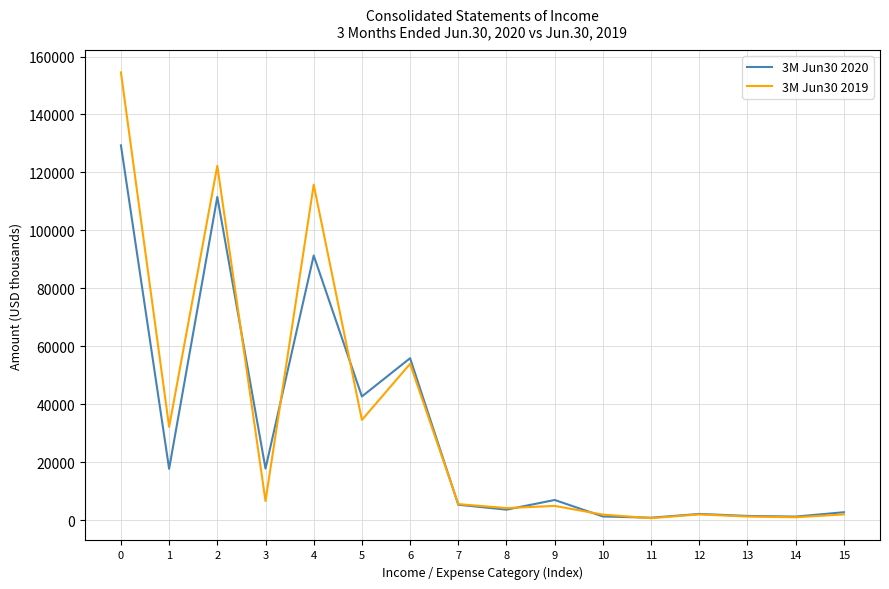

Rank the series at 5 from highest to lowest value.

3M Jun30 2020, 3M Jun30 2019